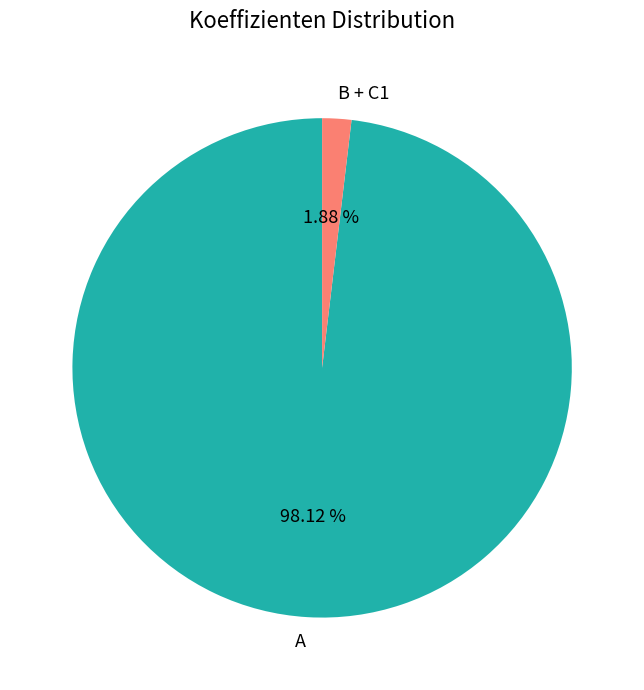

What is the largest slice in the pie chart?

A